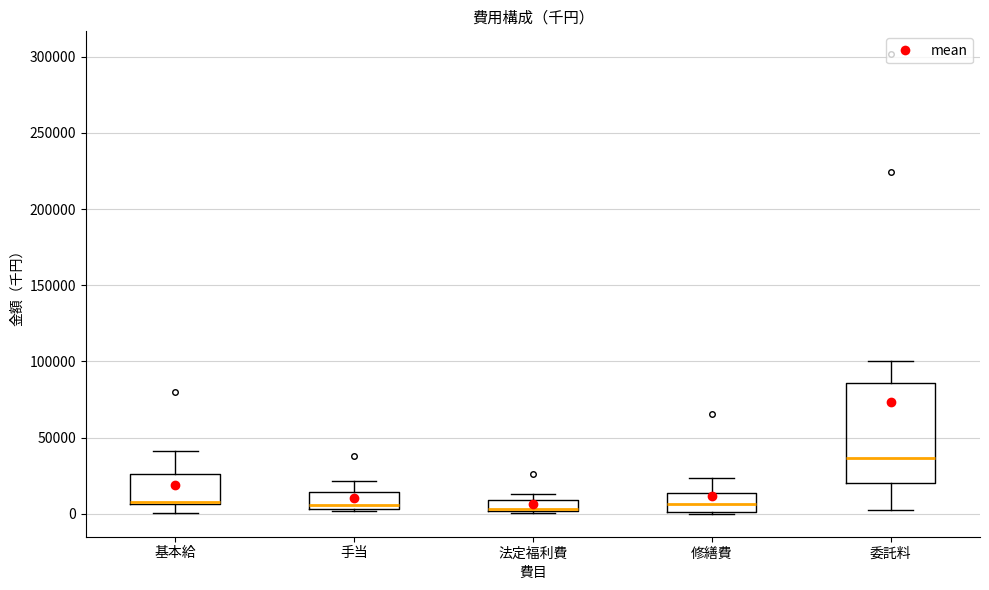

Where does the upper whisker of the box for 委託料 end on the y-axis? The values are not printed on the chart, so give them approximately, as read against the axis.

100000